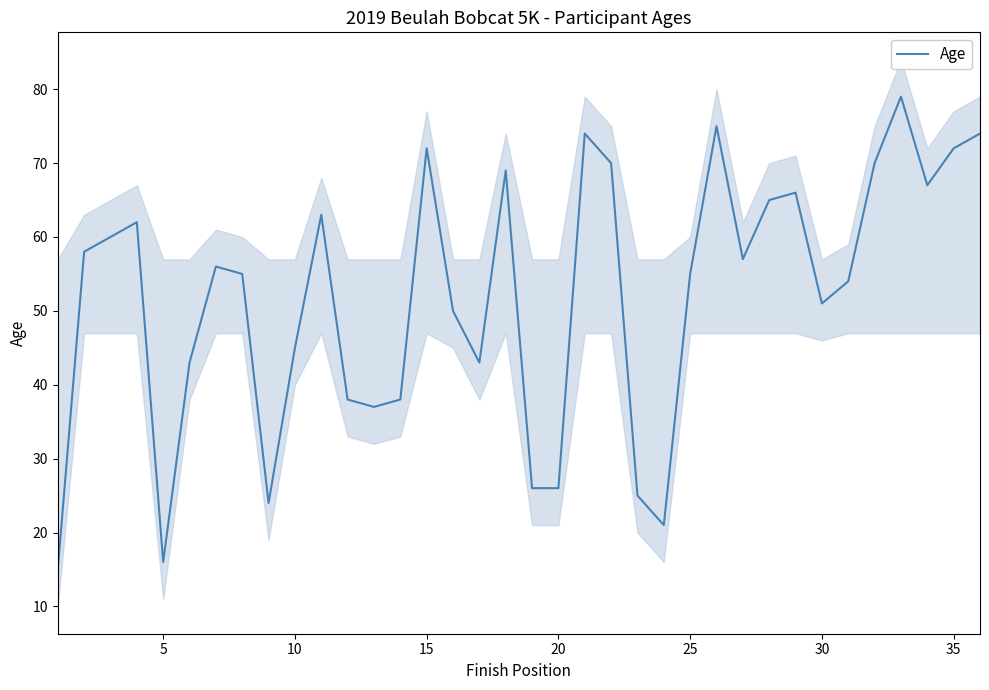

What is the minimum value shown in the chart?

15